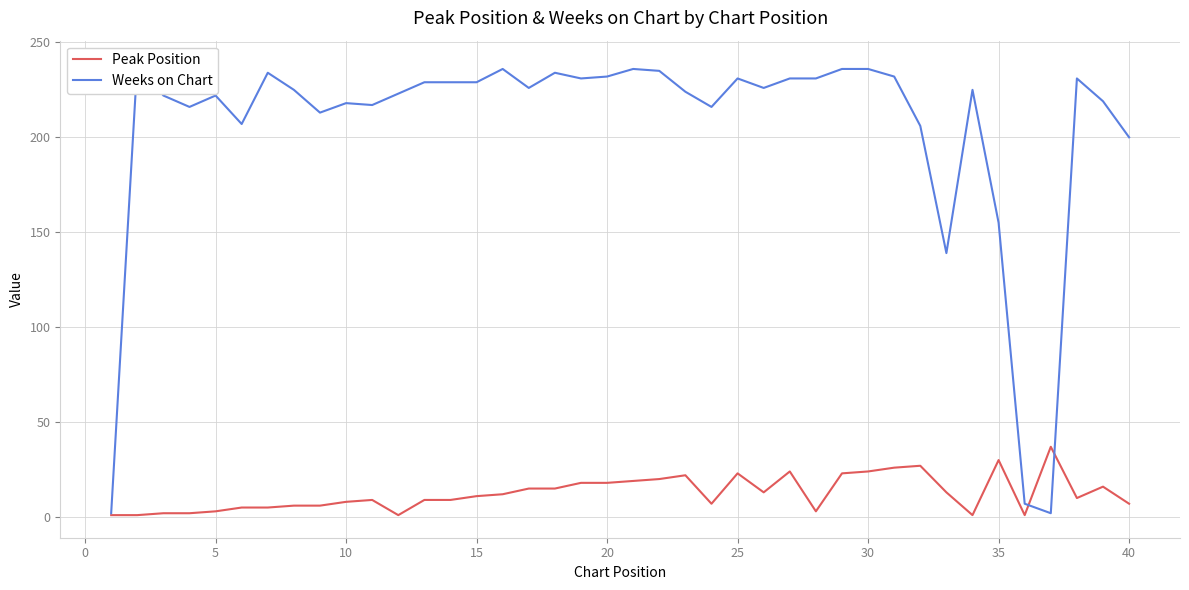

The Peak Position series shows 23 at 25. True or false?

True